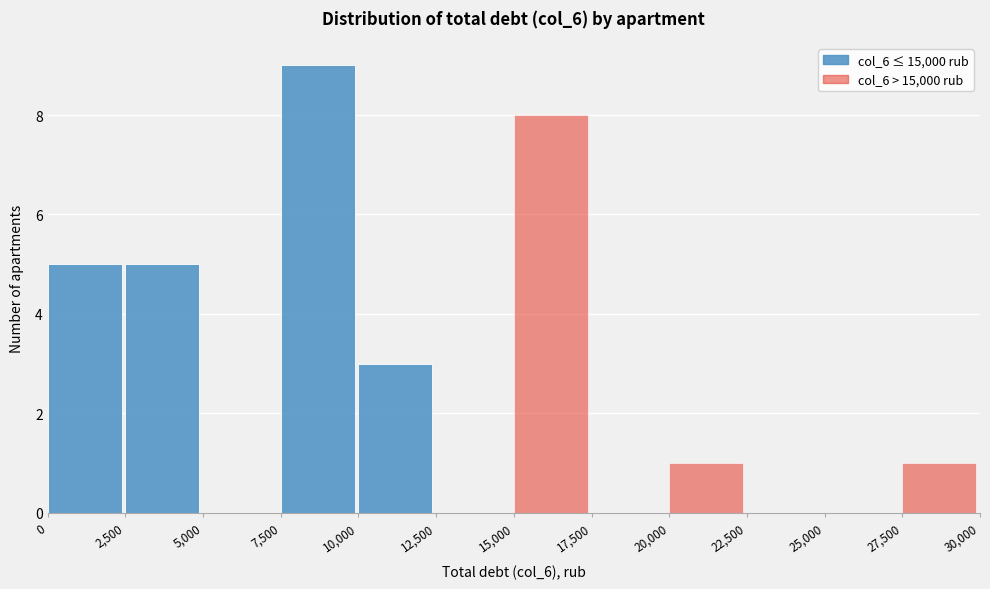

Reading left to right, list every bar in this chart as the range it spans on the x-axis followed by its height. The values are not printed on the chart, so give them approximately, as read against the axis.

0 to 2,500: 5
2,500 to 5,000: 5
5,000 to 7,500: 0
7,500 to 10,000: 9
10,000 to 12,500: 3
12,500 to 15,000: 0
15,000 to 17,500: 8
17,500 to 20,000: 0
20,000 to 22,500: 1
22,500 to 25,000: 0
25,000 to 27,500: 0
27,500 to 30,000: 1